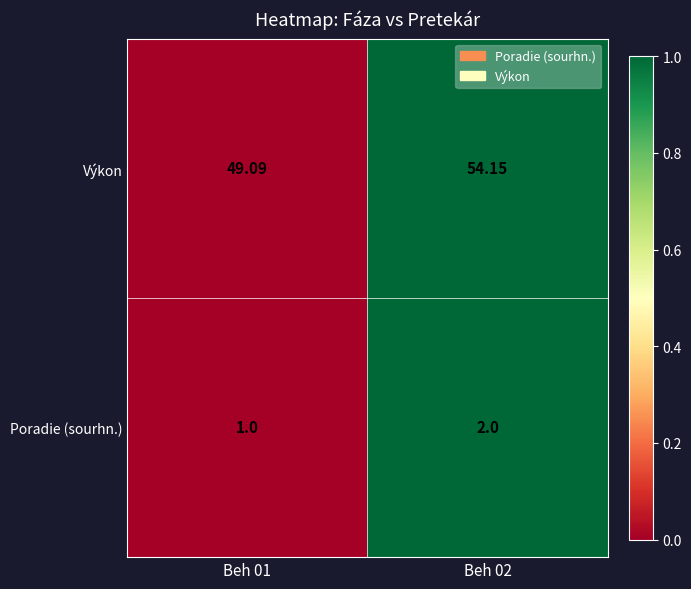

What is the change in value from Beh 01 to Beh 02?

+1.0